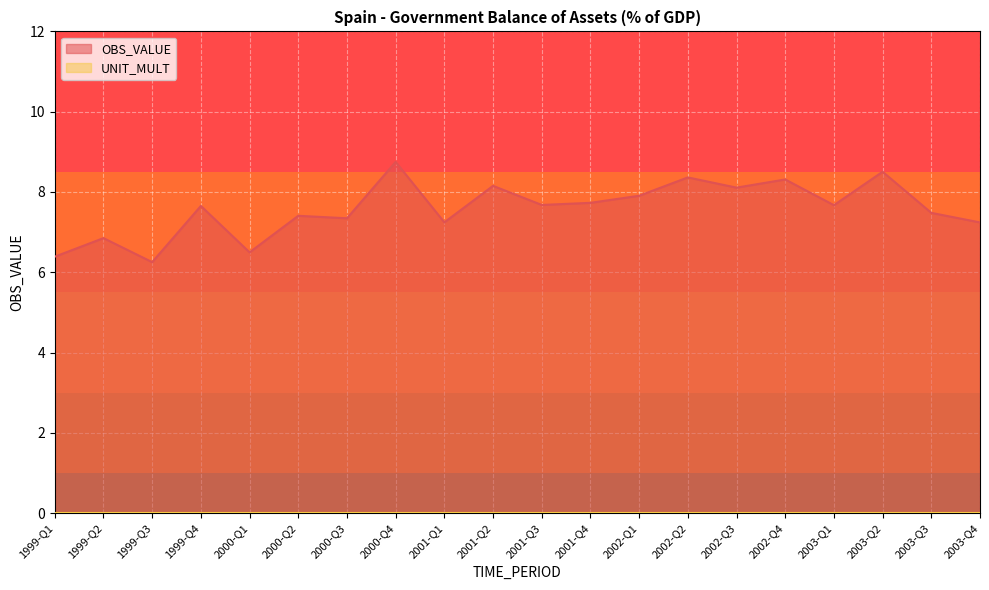

Which has a higher value, 2001-Q2 or 2003-Q4?

2001-Q2